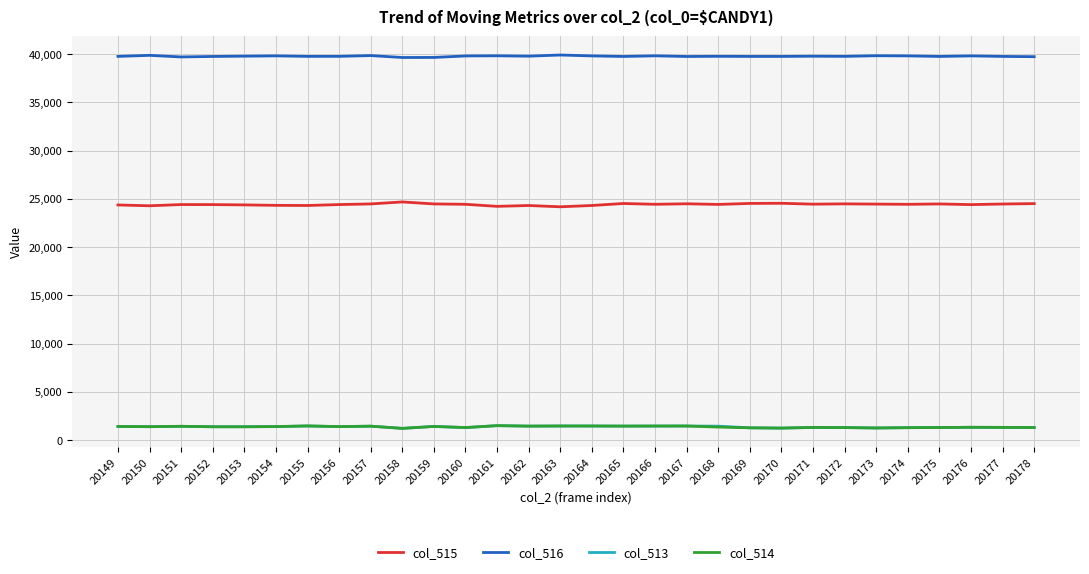

The col_515 series shows 24505 at 20178. True or false?

True